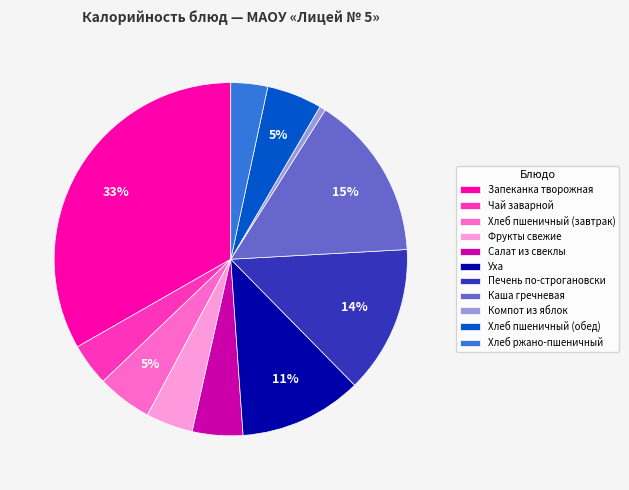

Which category has the smallest portion of the pie?

Компот из яблок